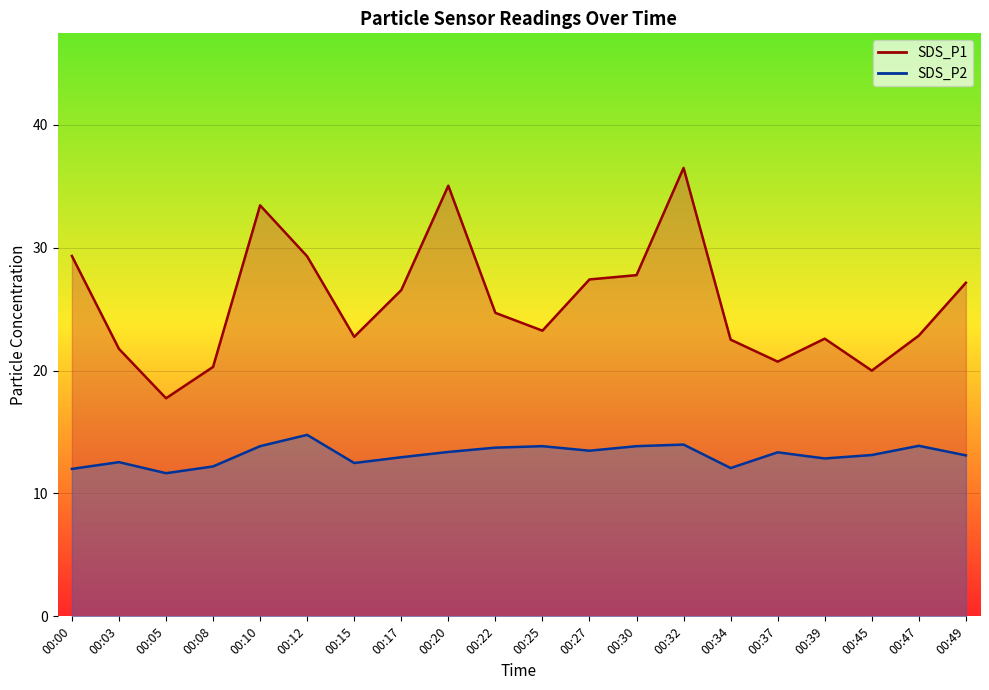

Between 00:34 and 00:27, which is larger?

00:27